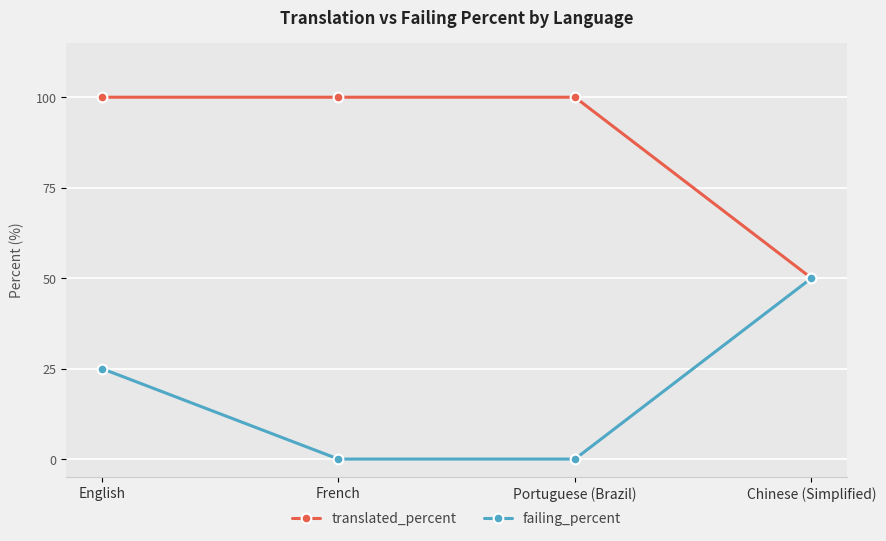

At which category is the sum across all series the highest?

English